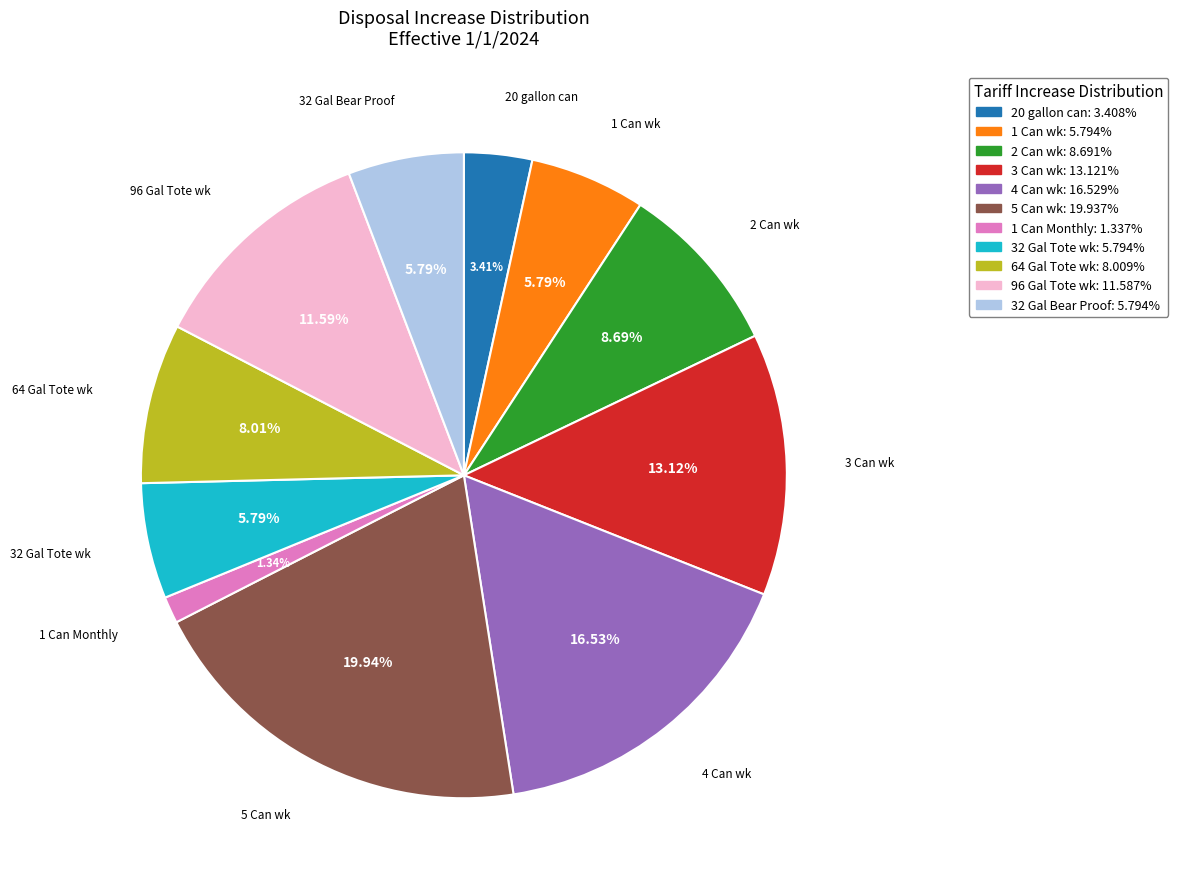

Count the number of slices in the pie.

11